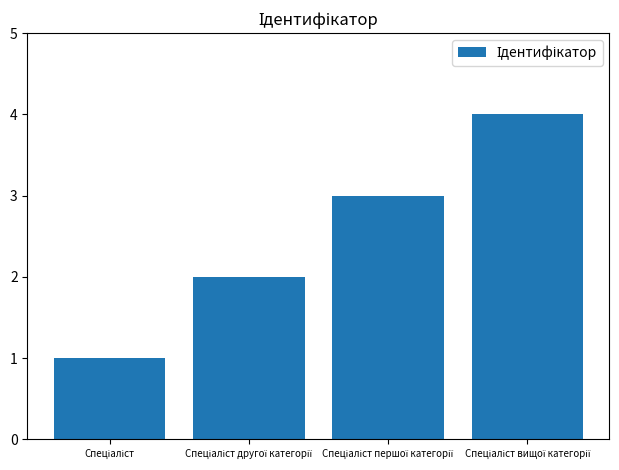

How many values are between 2 and 4?

3